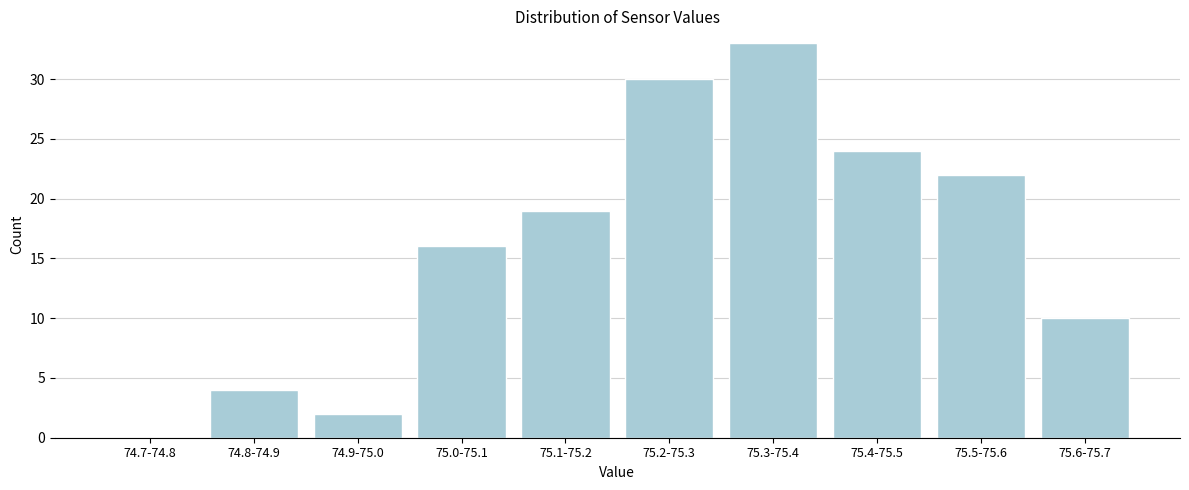

Reading right to left, what are all the values shown in this chart?

75.6-75.7=10	75.5-75.6=22	75.4-75.5=24	75.3-75.4=33	75.2-75.3=30	75.1-75.2=19	75.0-75.1=16	74.9-75.0=2	74.8-74.9=4	74.7-74.8=0